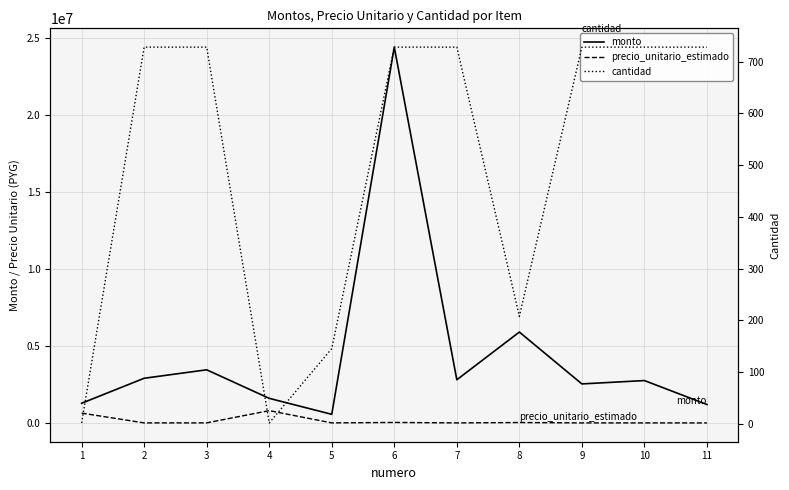

Which category has the highest value in the cantidad series?

2